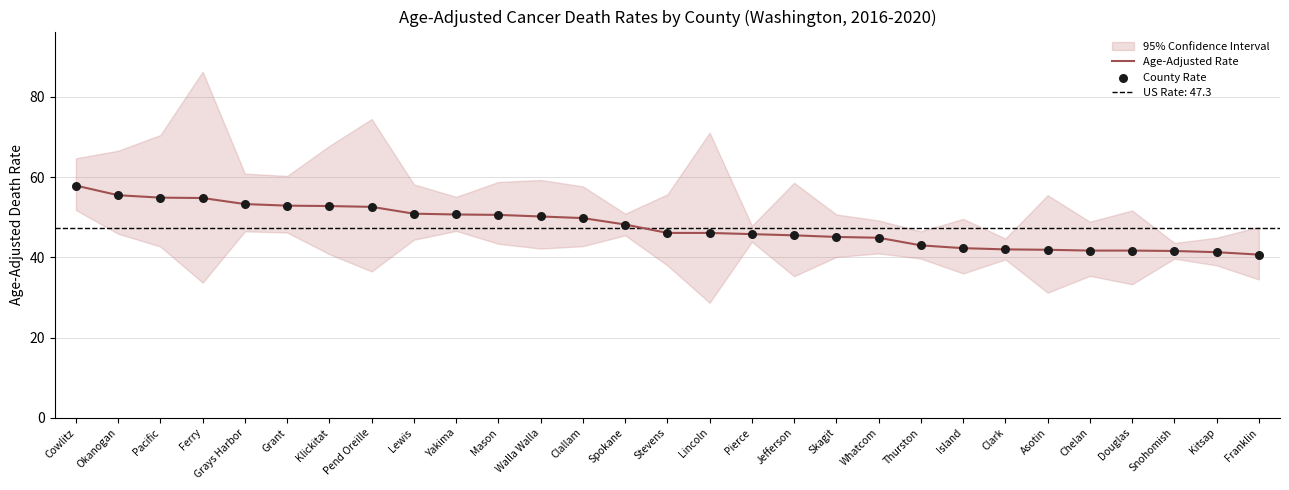

Which series has the largest total across all categories?

Age-Adjusted Rate